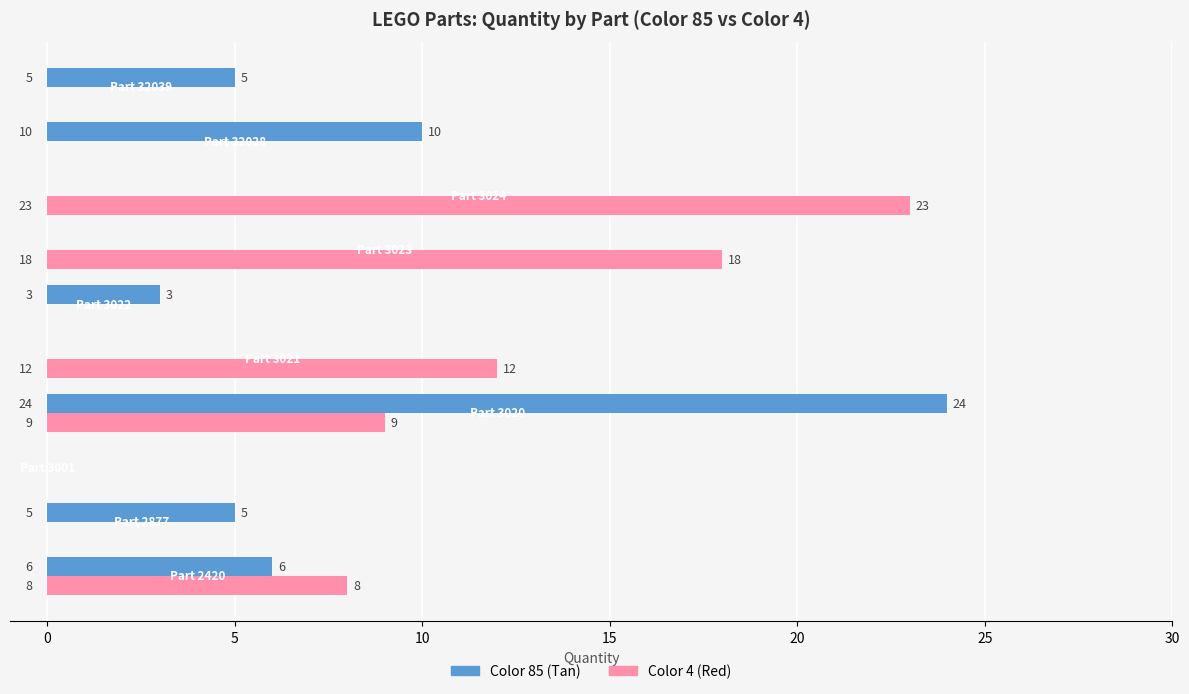

Which series has the widest spread of values?

Color 85 (Tan)